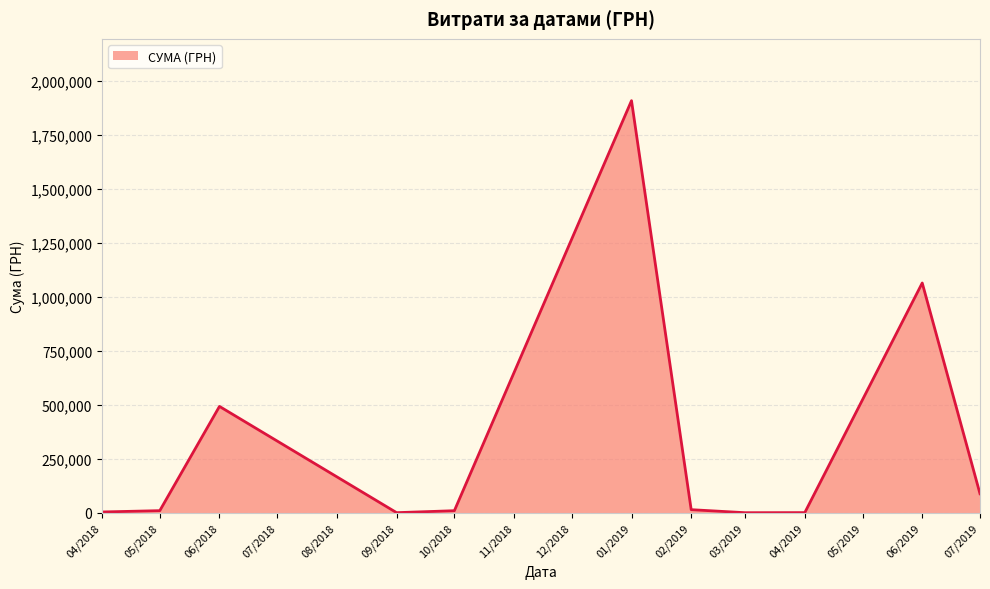

Where is the data nearest to the value 953987?

06/2019